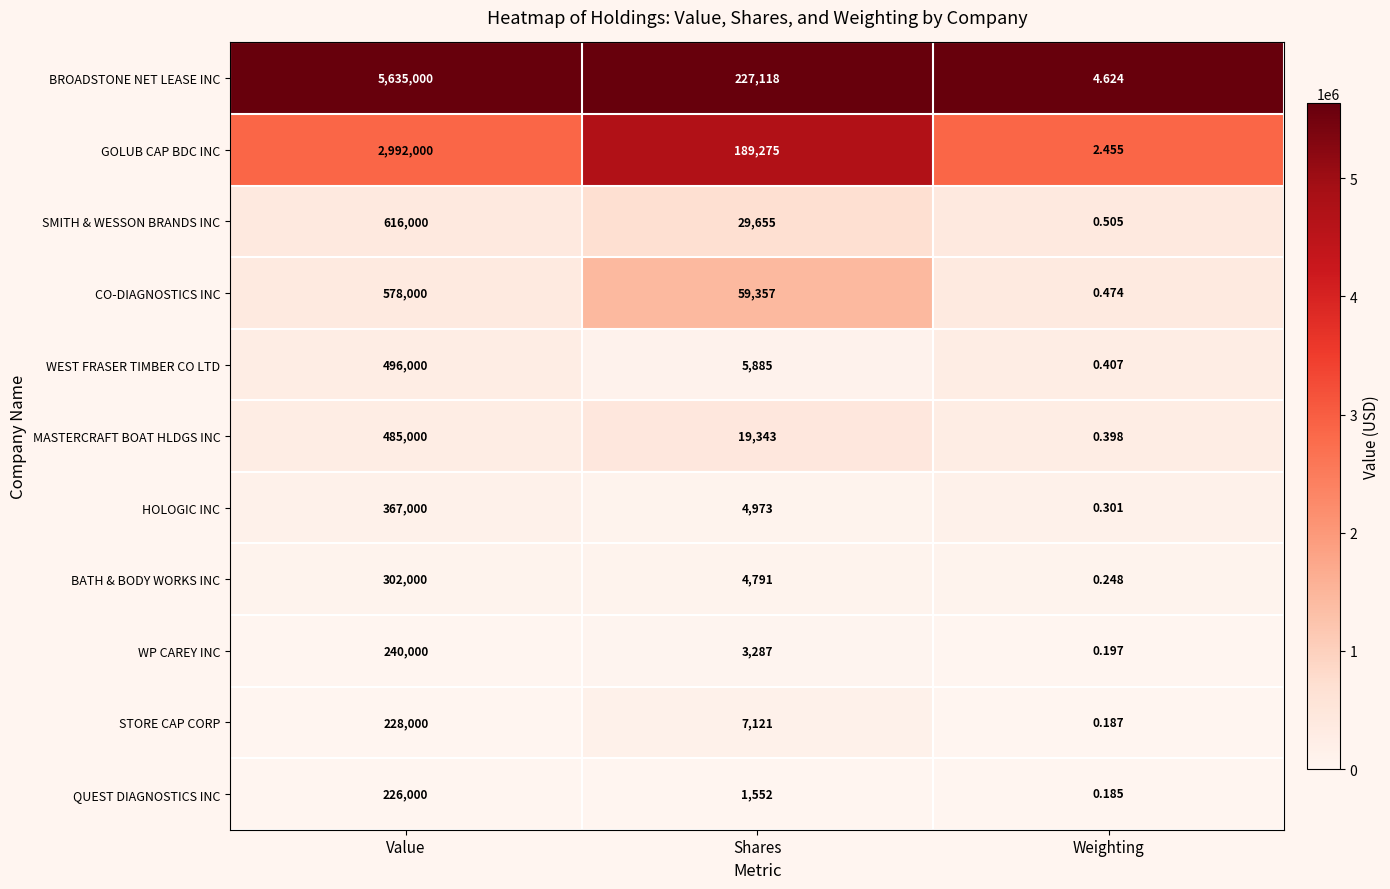

At how many categories does at least one series exceed 0?

3